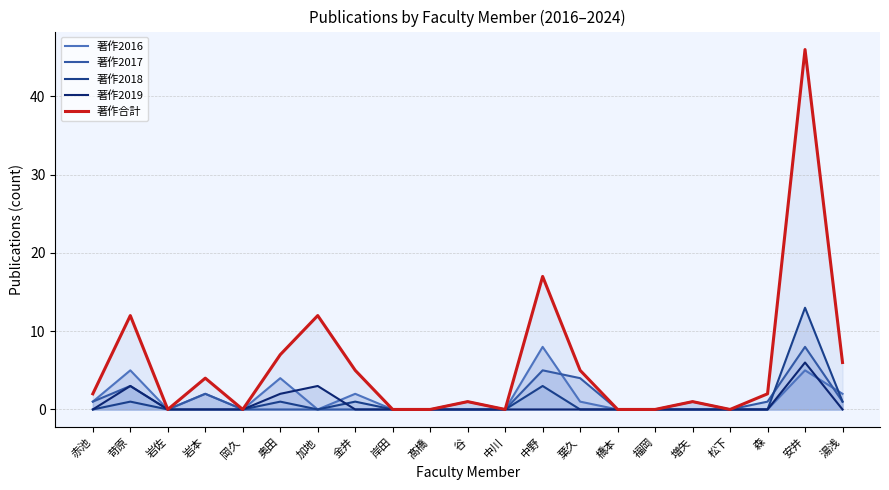

In 著作2018, how many points are higher than both neighbors (excluding endpoints)?

5